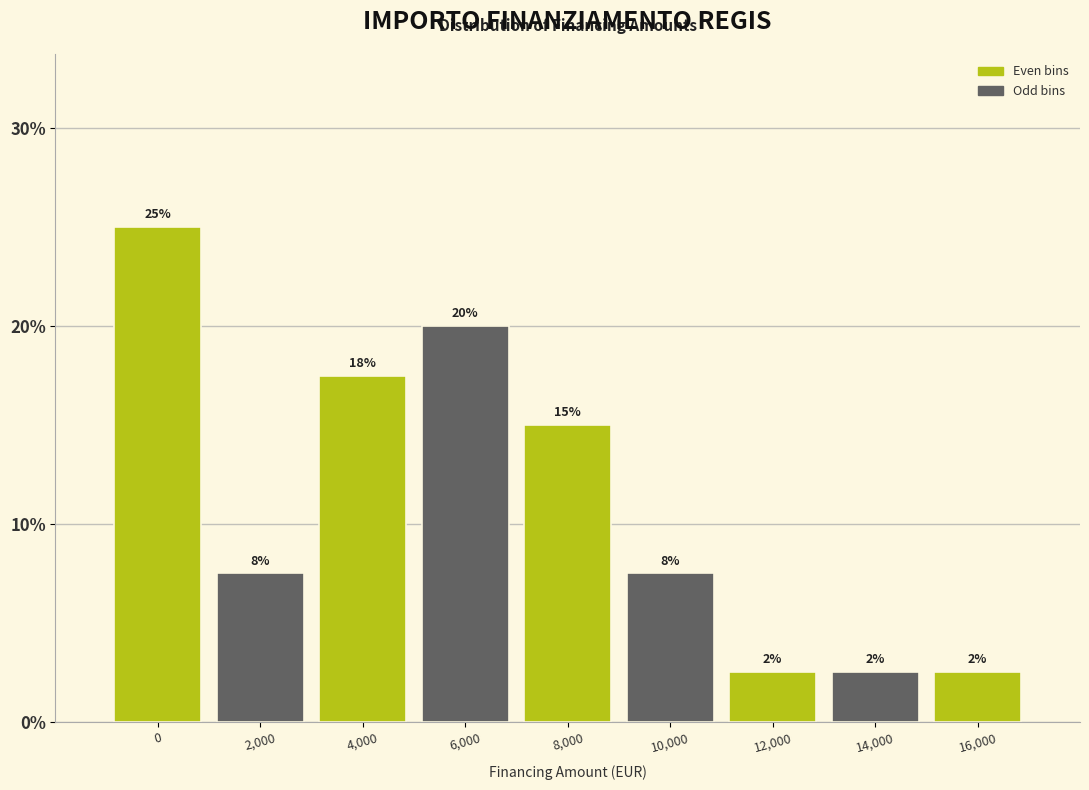

How many bars are there in total?

9